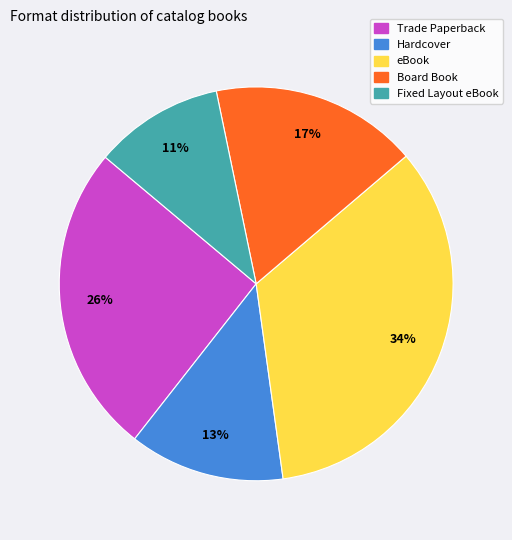

Which category has the smallest portion of the pie?

Fixed Layout eBook